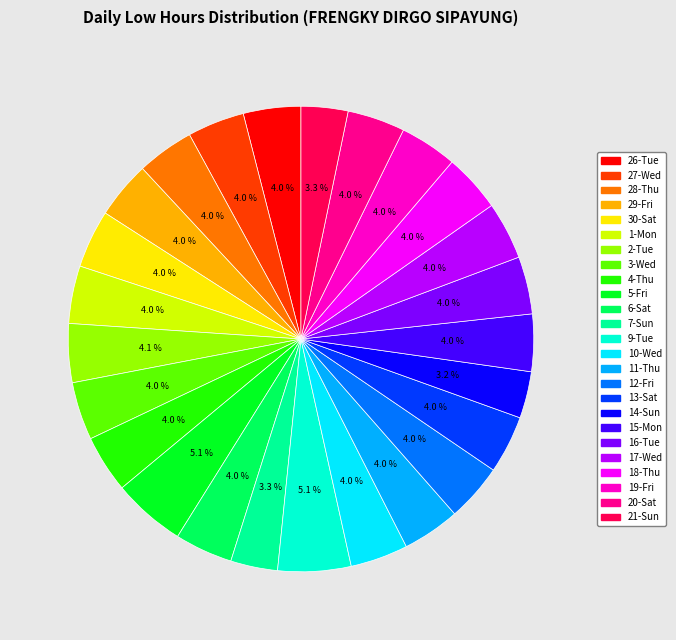

What percentage is the 14-Sun slice, to the nearest percent?

3%